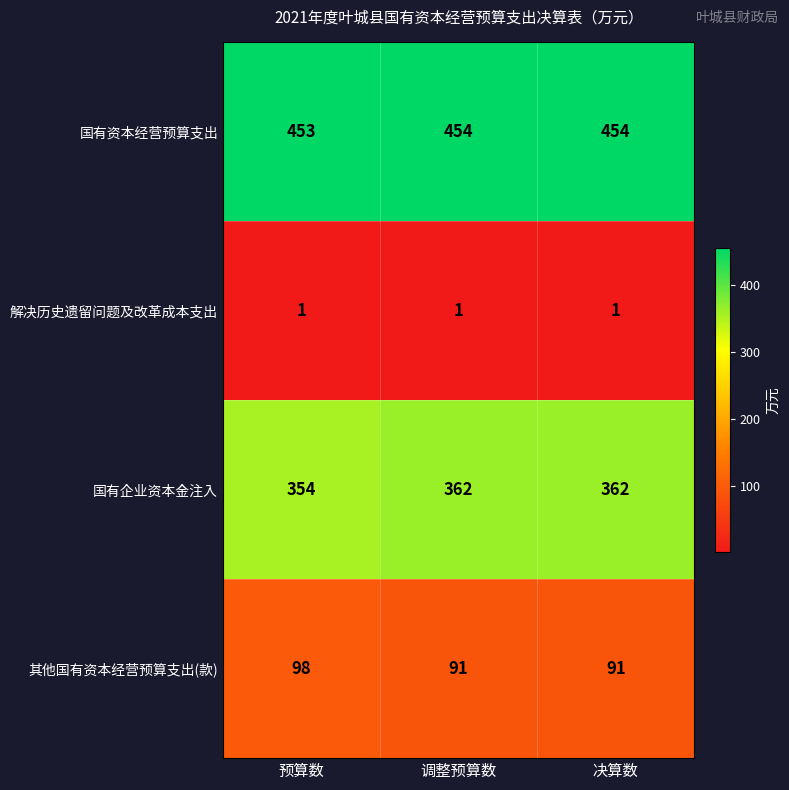

What value does the 国有企业资本金注入 series have at 决算数?

362